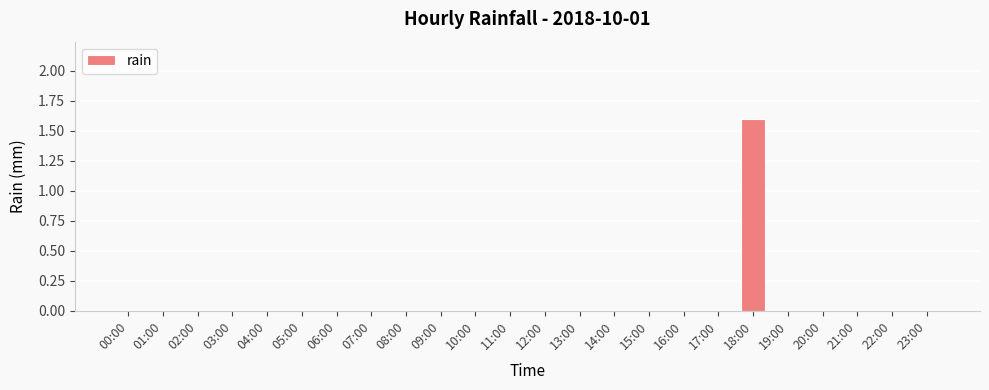

True or false: the data shows -0.9 at 15:00.

False